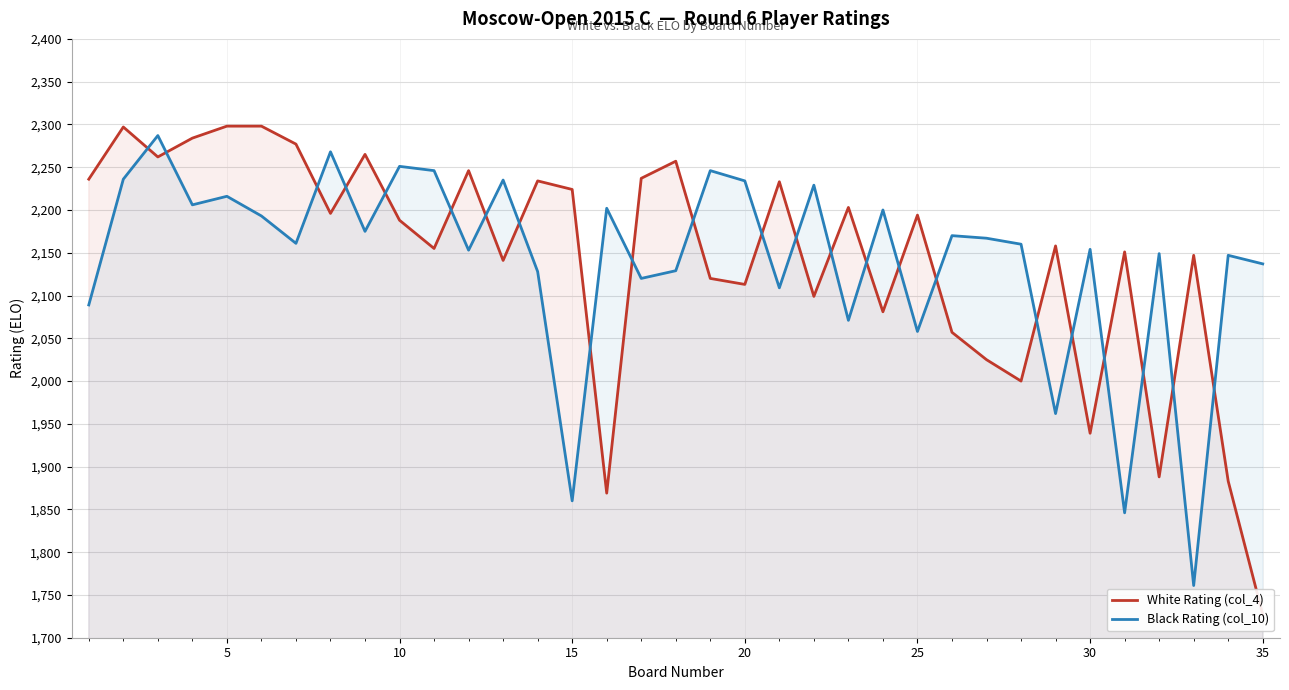

How many distinct data groups are displayed?

2